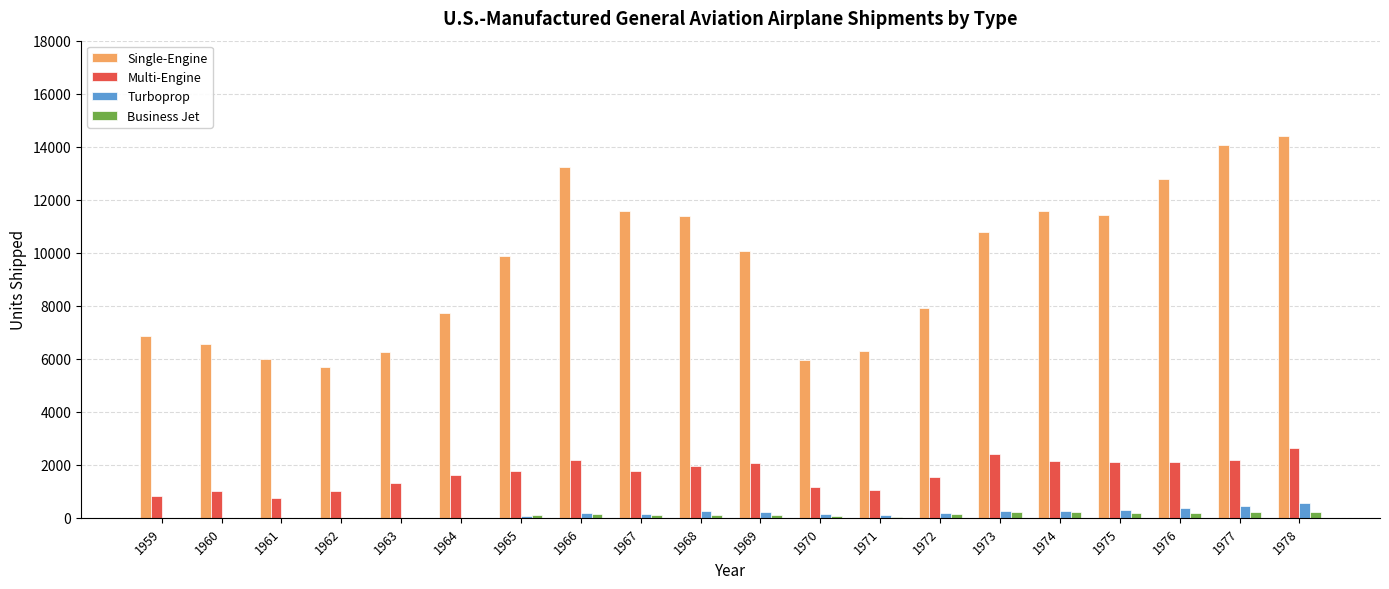

What are all the series names shown in the legend?

Single-Engine, Multi-Engine, Turboprop, Business Jet